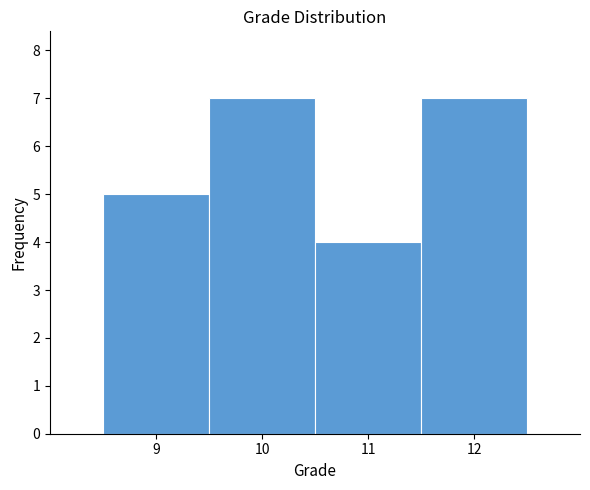

Reading left to right, transcribe this chart: for each bar, give the range it covers on the x-axis and its height. The values are not printed on the chart, so give them approximately, as read against the axis.

8.5 to 9.5: 5
9.5 to 10.5: 7
10.5 to 11.5: 4
11.5 to 12.5: 7